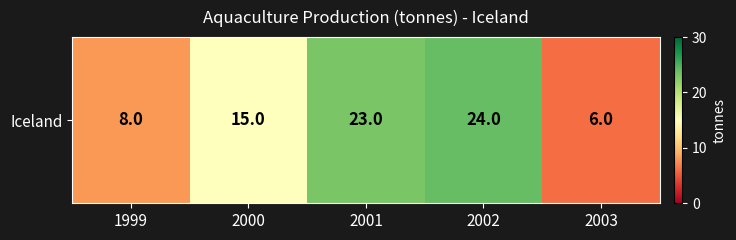

True or false: the data shows 7 at 2000.

False